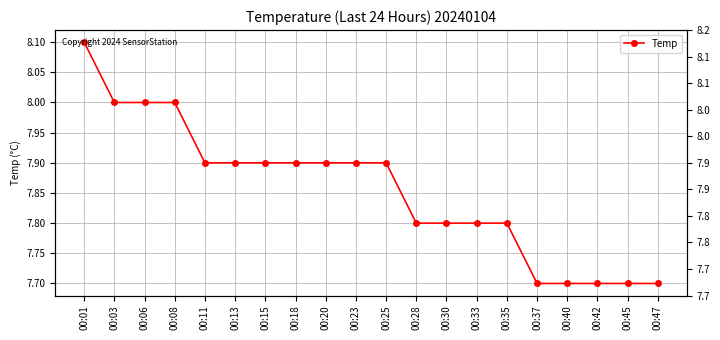

List the labels in order of value, smallest first.

00:37, 00:40, 00:42, 00:45, 00:47, 00:28, 00:30, 00:33, 00:35, 00:11, 00:13, 00:15, 00:18, 00:20, 00:23, 00:25, 00:03, 00:06, 00:08, 00:01